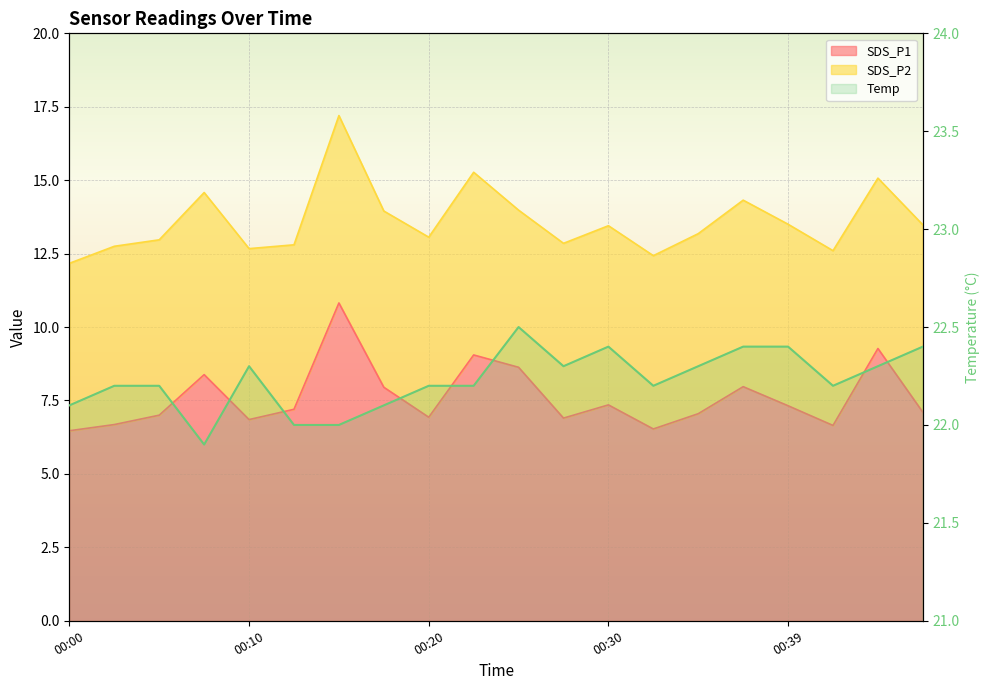

True or false: SDS_P1 and Temp cross at least once.

False